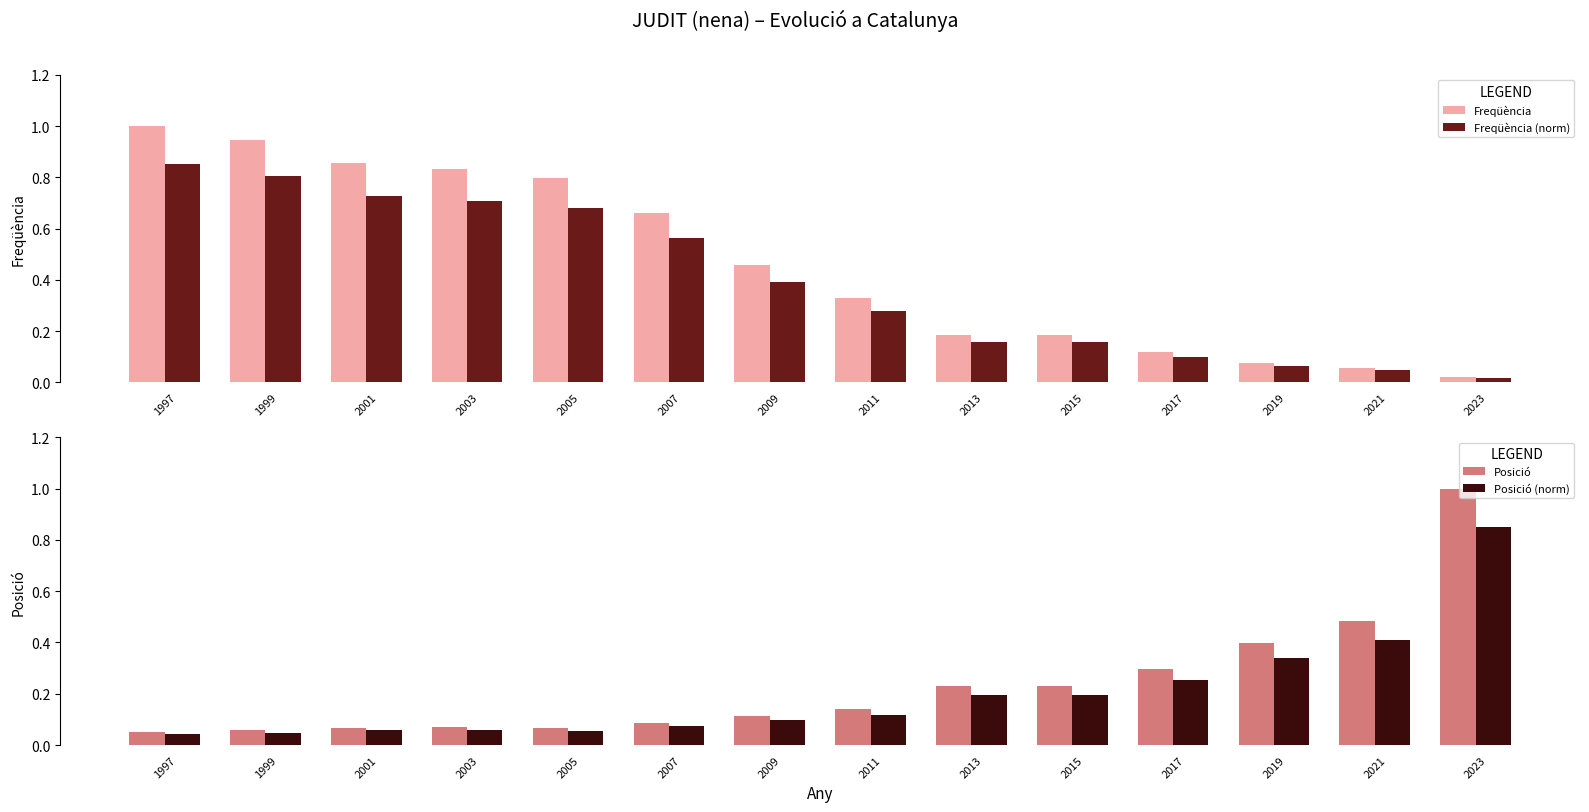

Reading left to right, extract all data points from this chart.

Freqüència: 1997=1.0	1999=0.9	2001=0.9	2003=0.8	2005=0.8	2007=0.7	2009=0.5	2011=0.3	2013=0.2	2015=0.2	2017=0.1	2019=0.1	2021=0.1	2023=0.0
Freqüència (norm): 1997=0.8	1999=0.8	2001=0.7	2003=0.7	2005=0.7	2007=0.6	2009=0.4	2011=0.3	2013=0.2	2015=0.2	2017=0.1	2019=0.1	2021=0.0	2023=0.0
Posició: 1997=0.1	1999=0.1	2001=0.1	2003=0.1	2005=0.1	2007=0.1	2009=0.1	2011=0.1	2013=0.2	2015=0.2	2017=0.3	2019=0.4	2021=0.5	2023=1.0
Posició (norm): 1997=0.0	1999=0.0	2001=0.1	2003=0.1	2005=0.1	2007=0.1	2009=0.1	2011=0.1	2013=0.2	2015=0.2	2017=0.3	2019=0.3	2021=0.4	2023=0.8